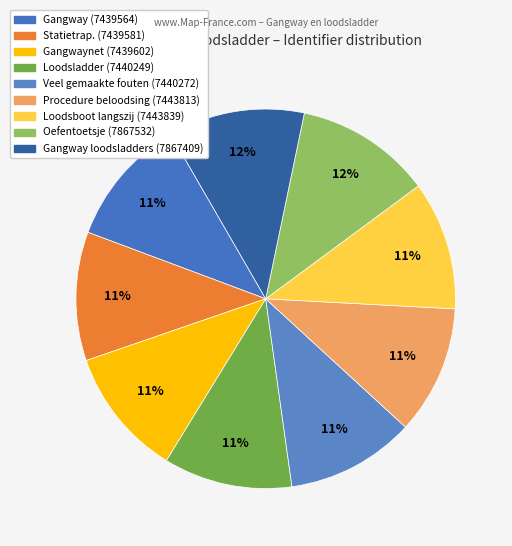

Is there any slice that represents more than half of the pie?

No